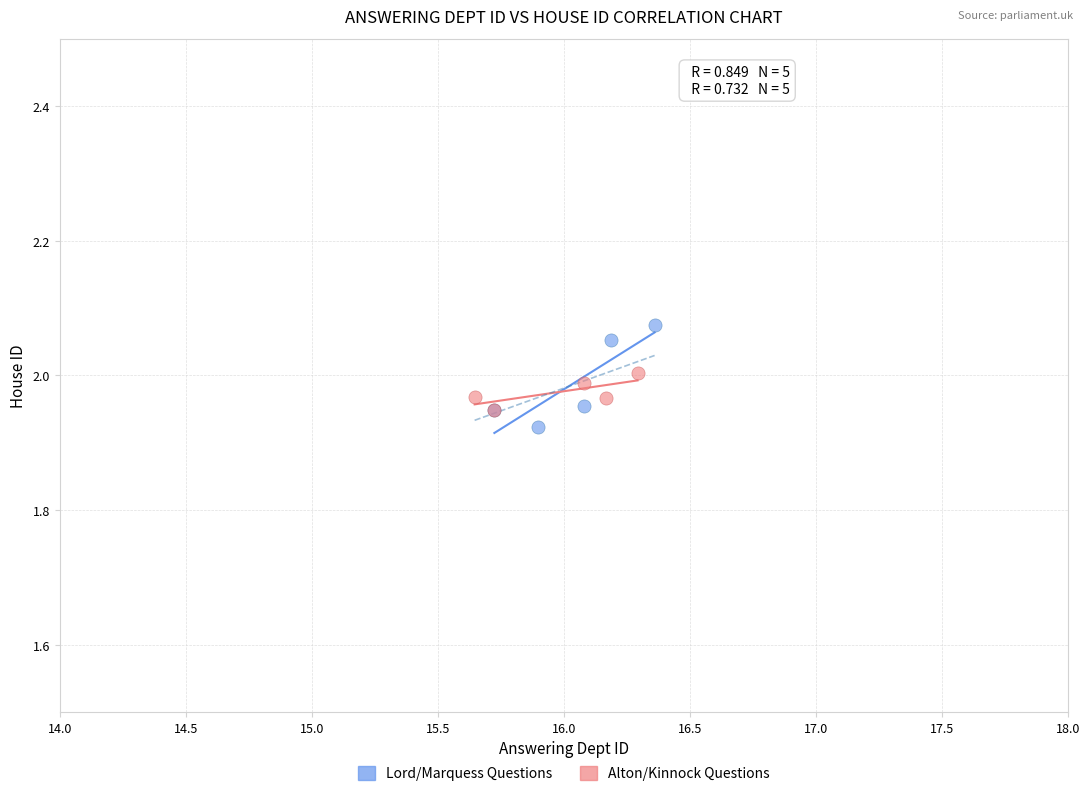

Which series reaches the maximum Y coordinate?

Lord/Marquess Questions